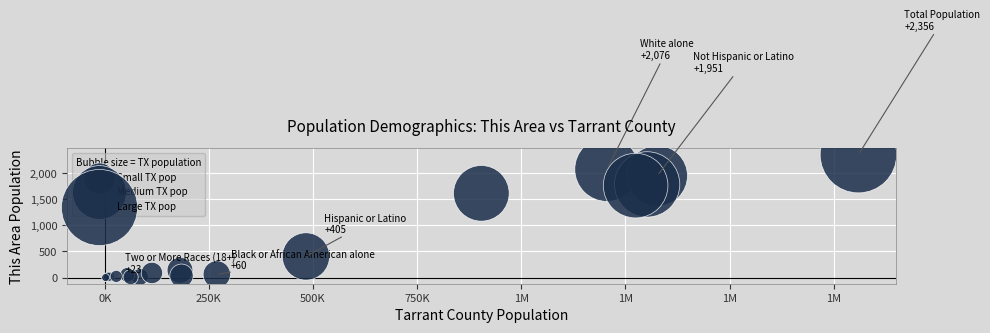

What Y value in the scatter plot is closest to 1178?

1615